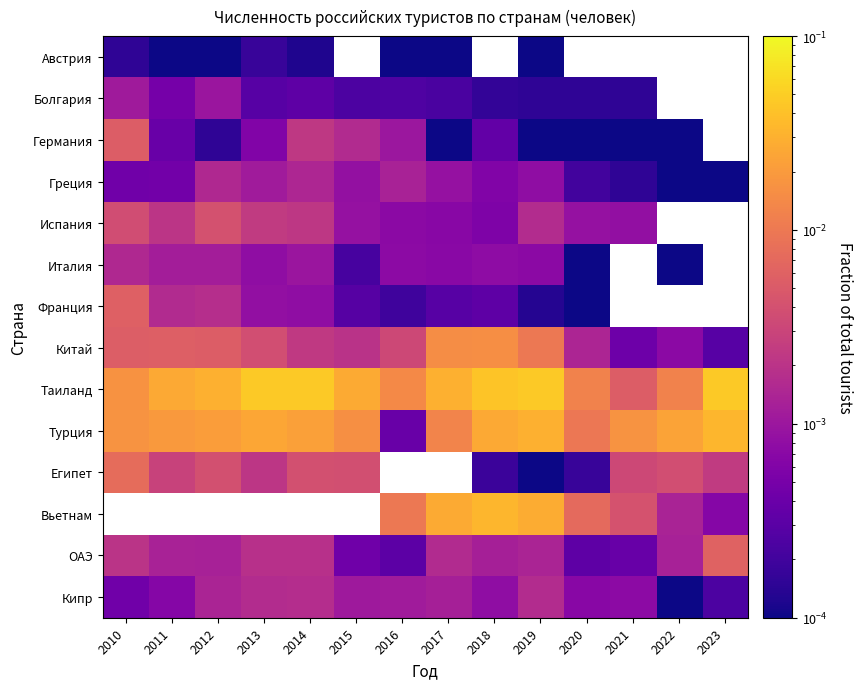

True or false: Германия has a value of 0.0 at 2016.

False